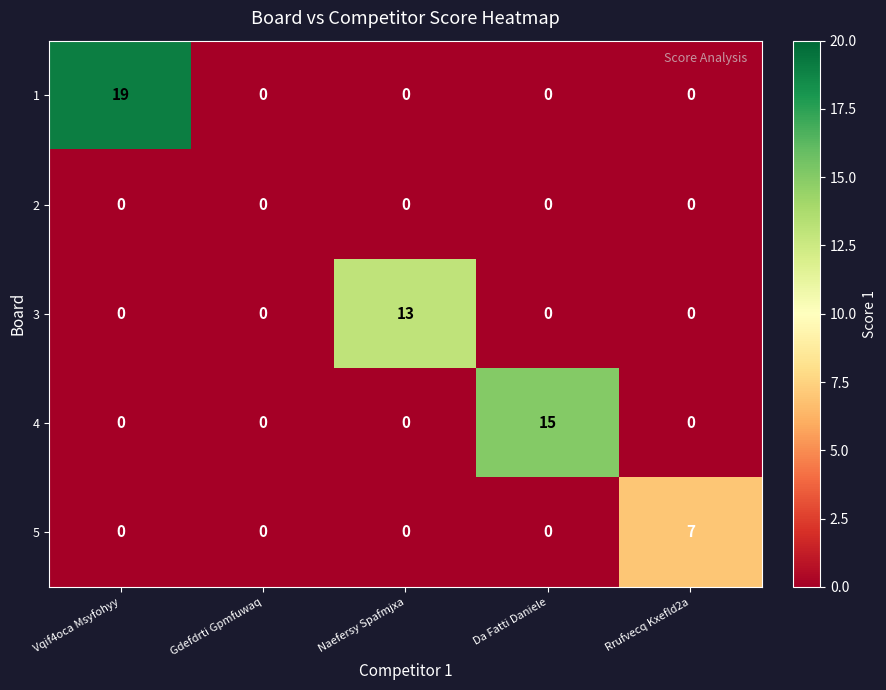

Between Gdefdrti Gpmfuwaq and Rrufvecq Kxefld2a, which series saw the biggest shift?

5